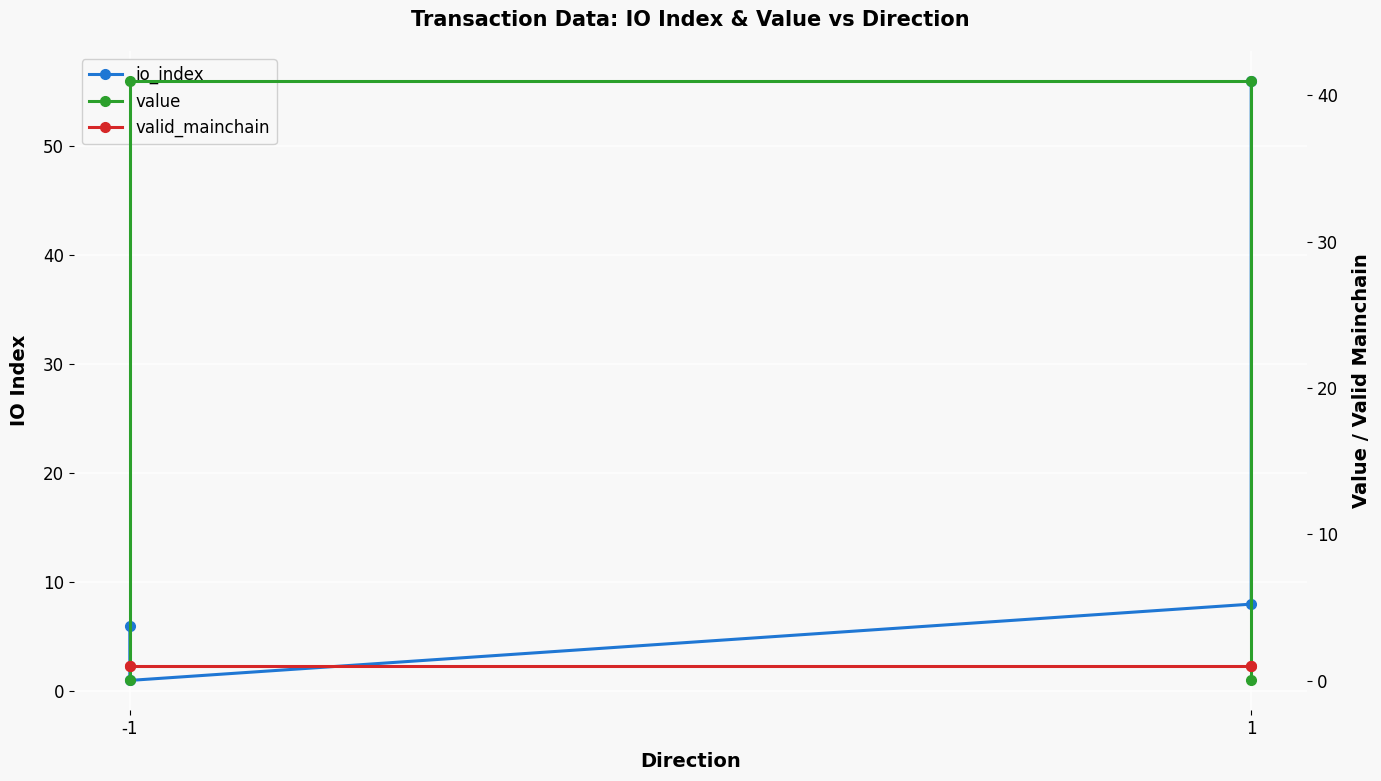

What is the minimum value for valid_mainchain?

1.0